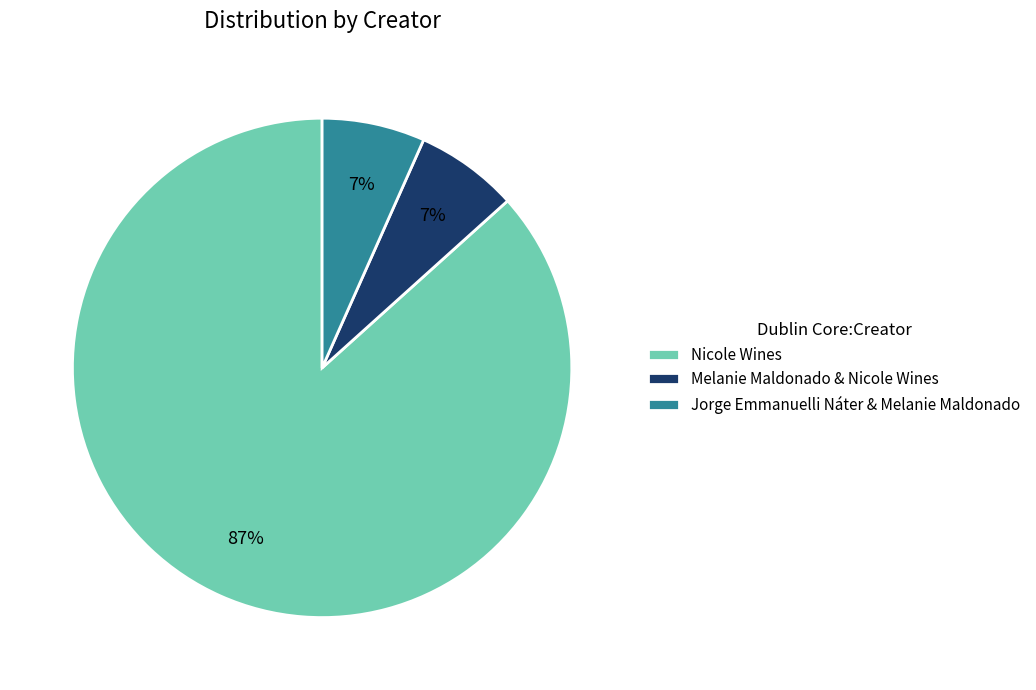

Between Nicole Wines and Melanie Maldonado & Nicole Wines, which is larger?

Nicole Wines